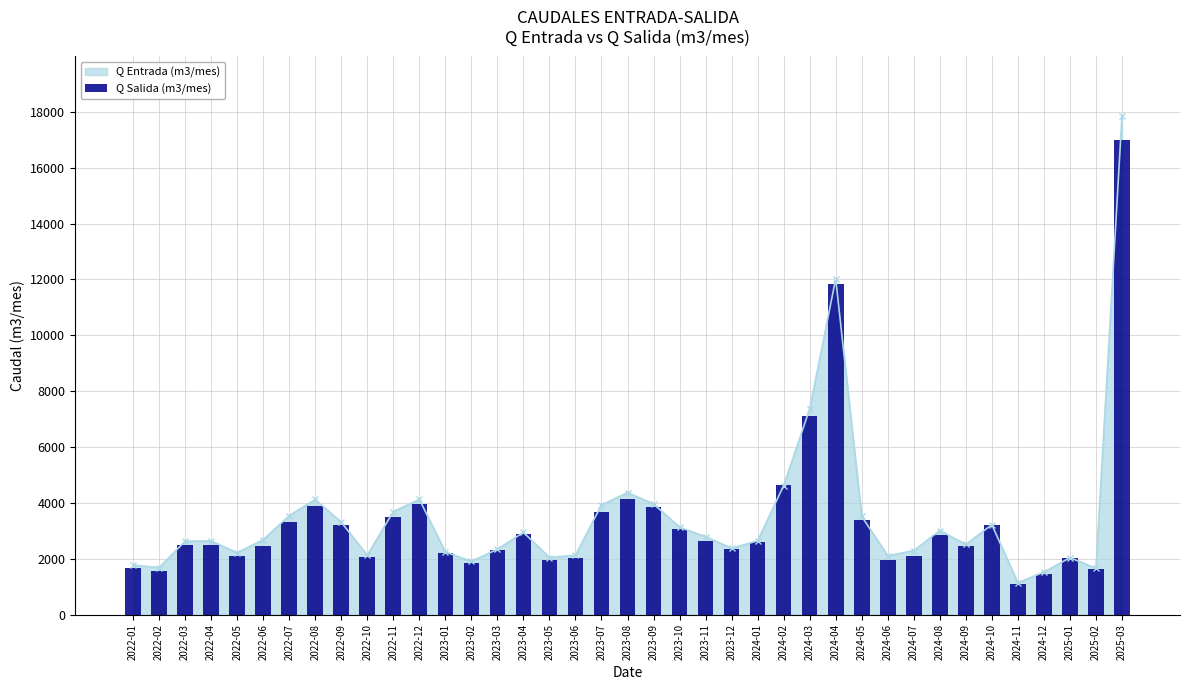

Which category has the highest value in the Q Entrada (m3/mes) series?

2025-03